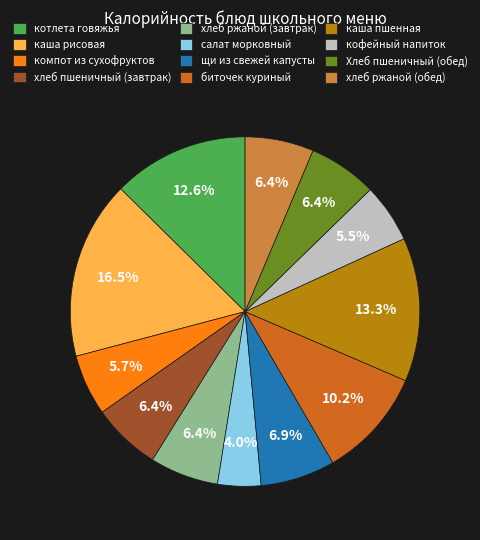

The хлеб ржаной (обед) slice represents 6% of the pie. True or false?

True